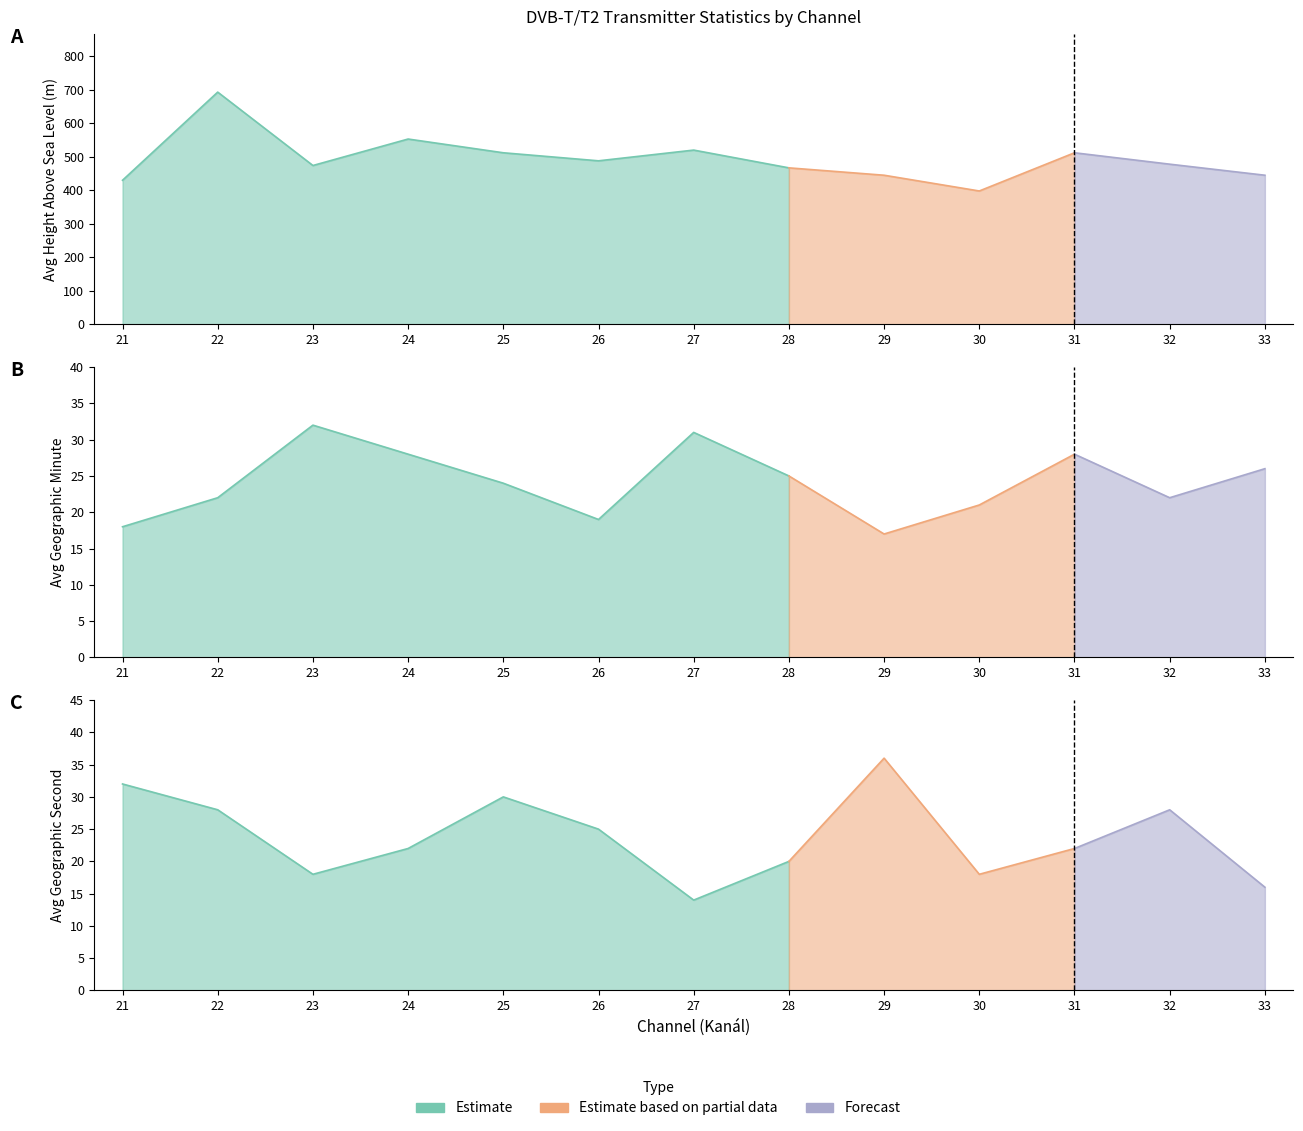

What is the sum of all Avg Zem delka sekundy values?

309